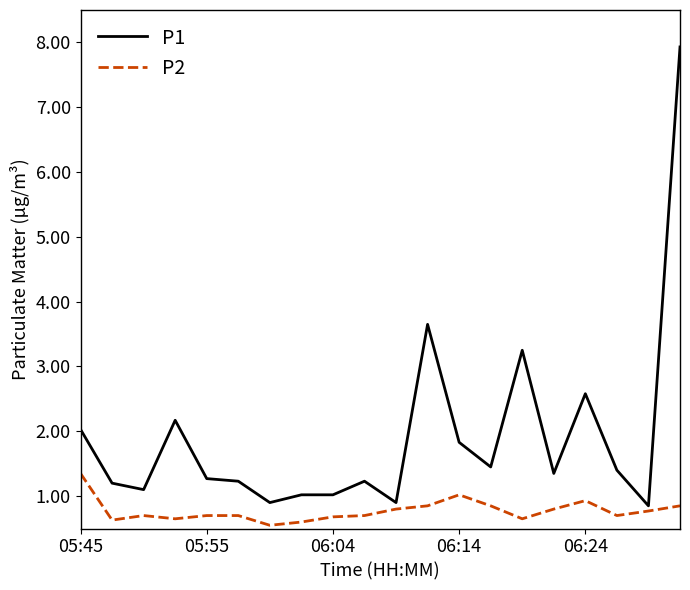

Which series has the widest spread of values?

P1